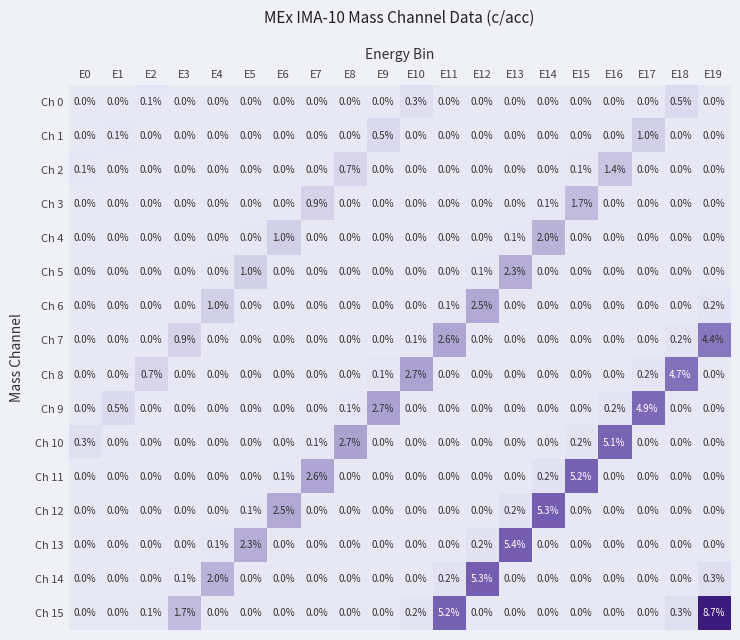

What is the maximum value for Ch 6?

2.5